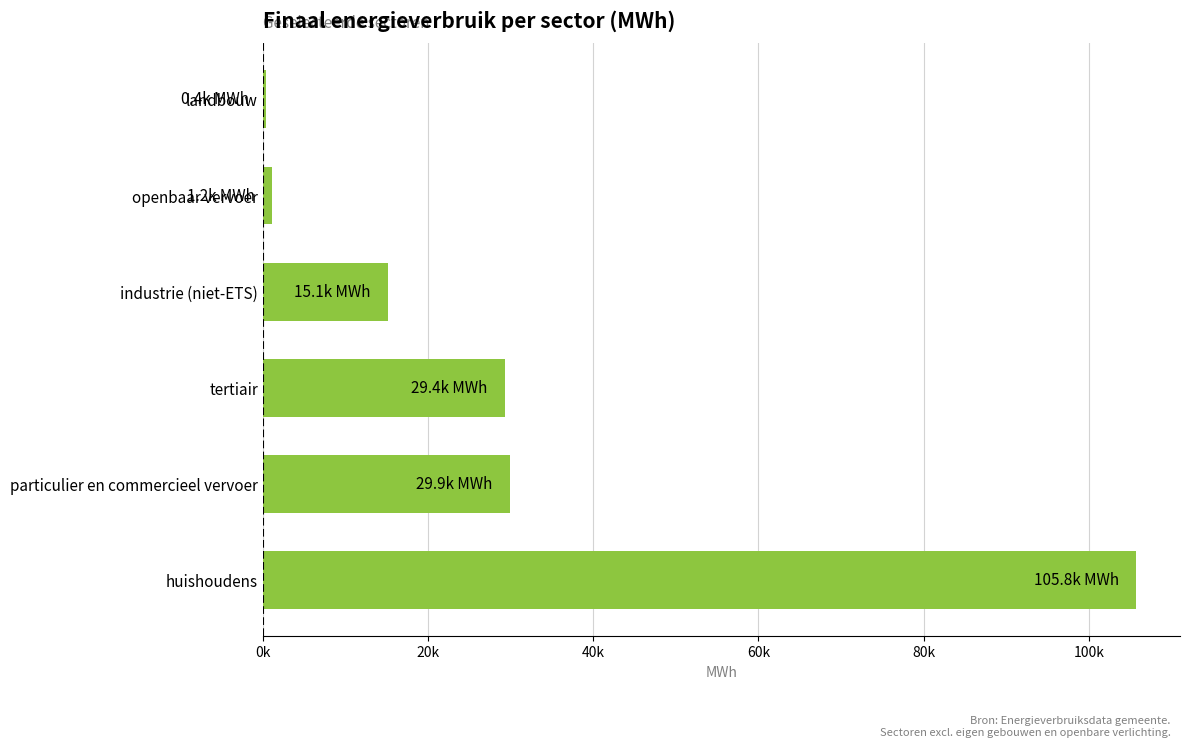

Are the bars horizontal?

Yes